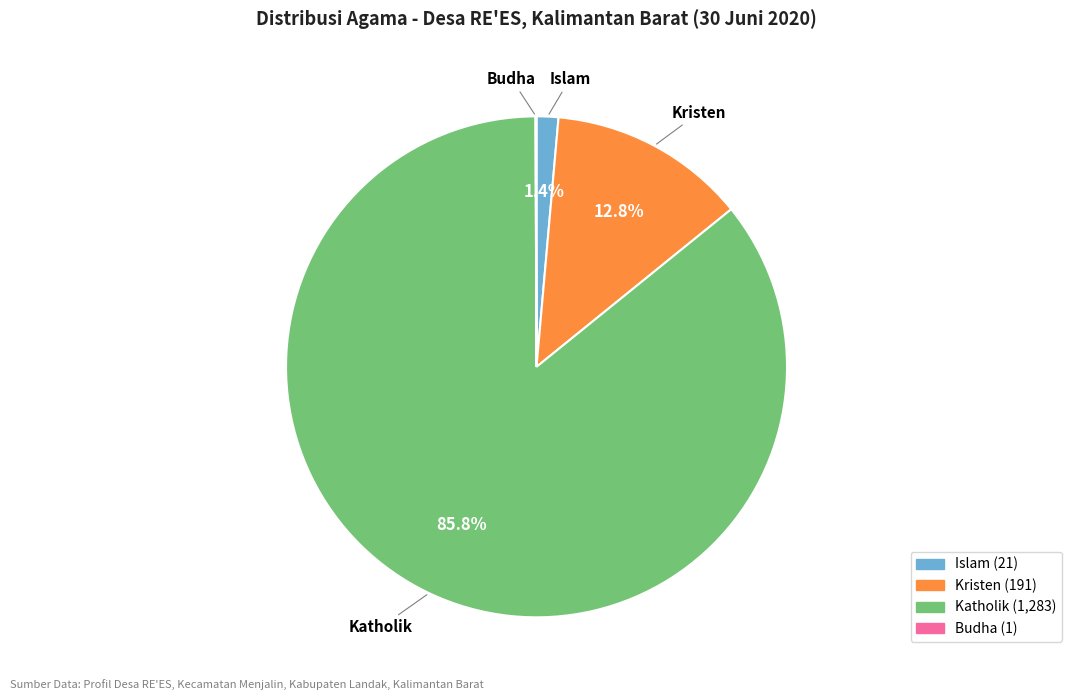

Is there a majority slice in this chart?

Yes